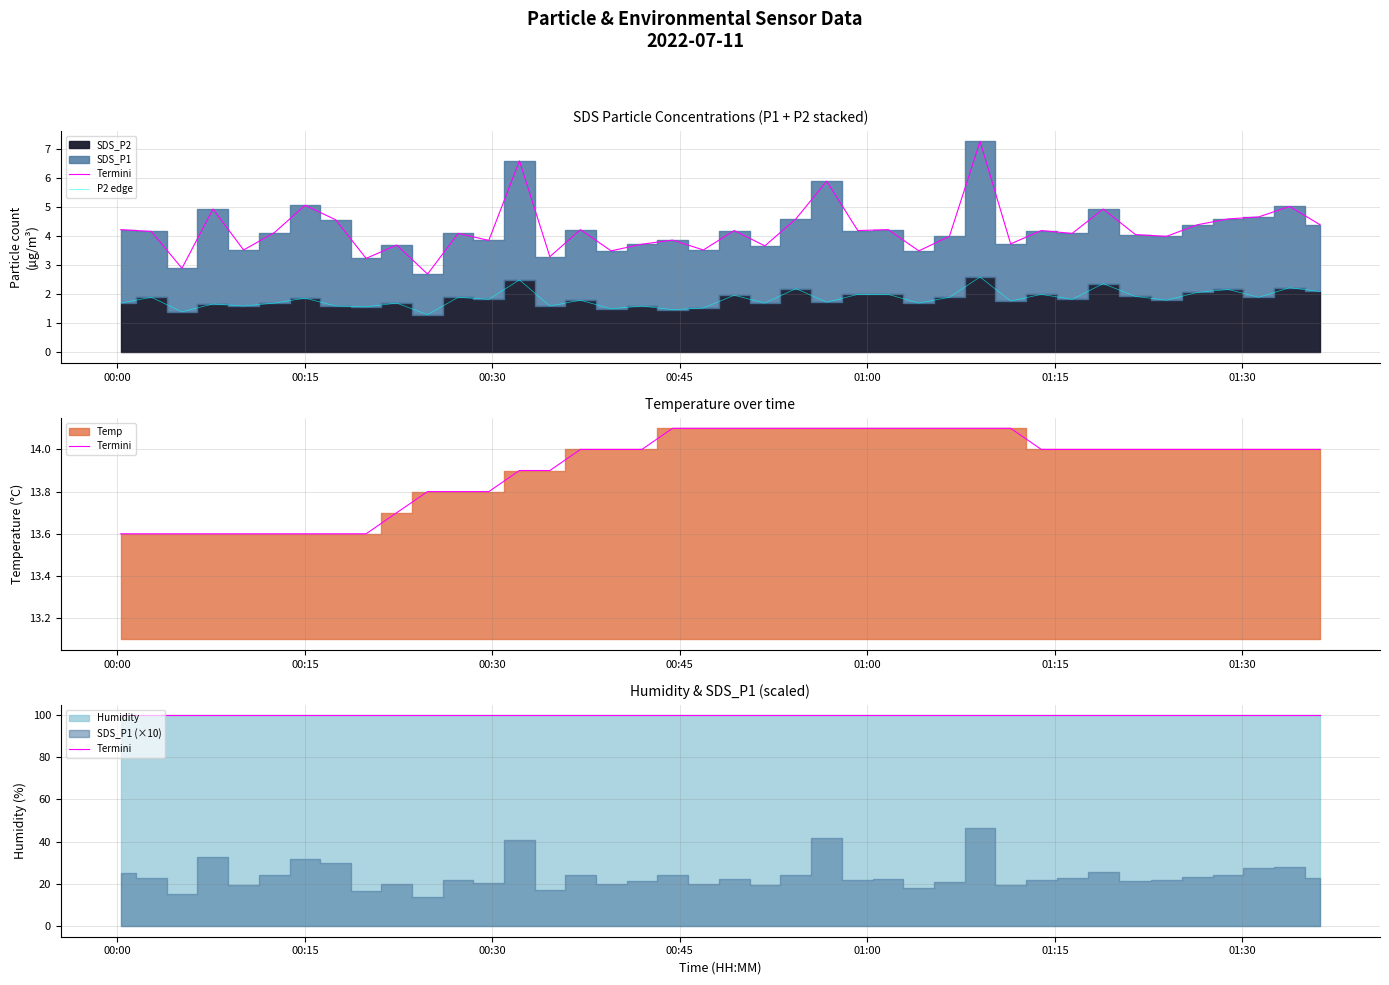

What is the average value of the P2 edge series?

1.8